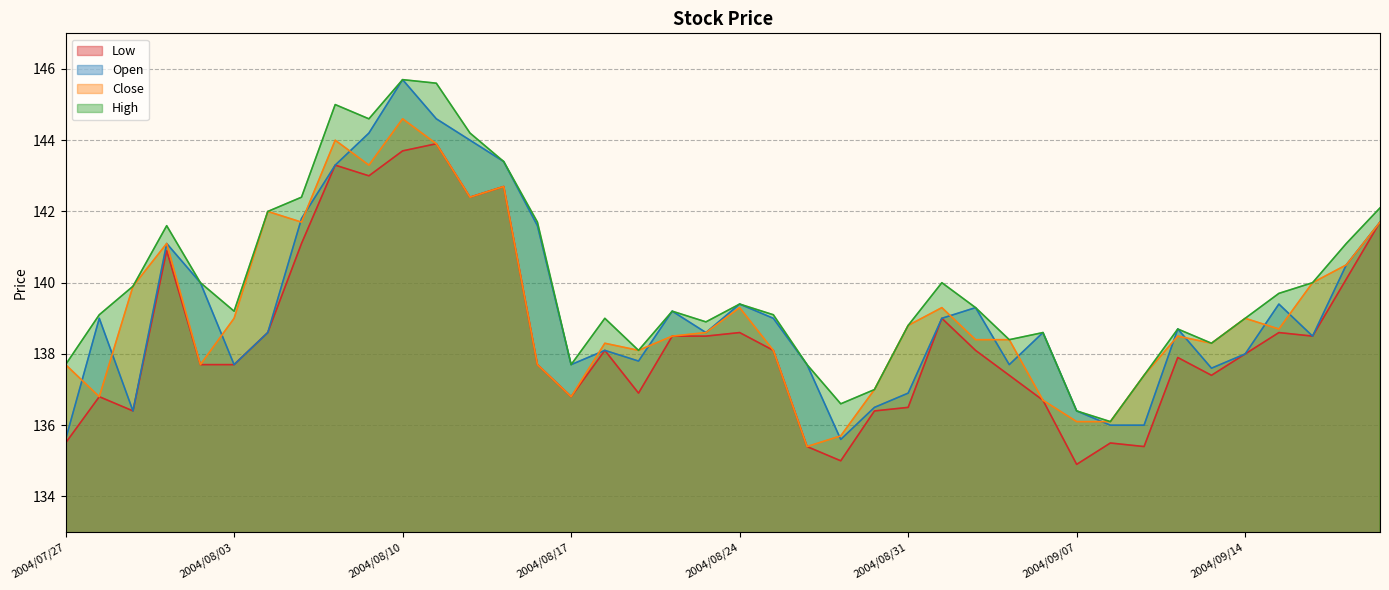

True or false: Low has more than 0 interior local peaks.

True